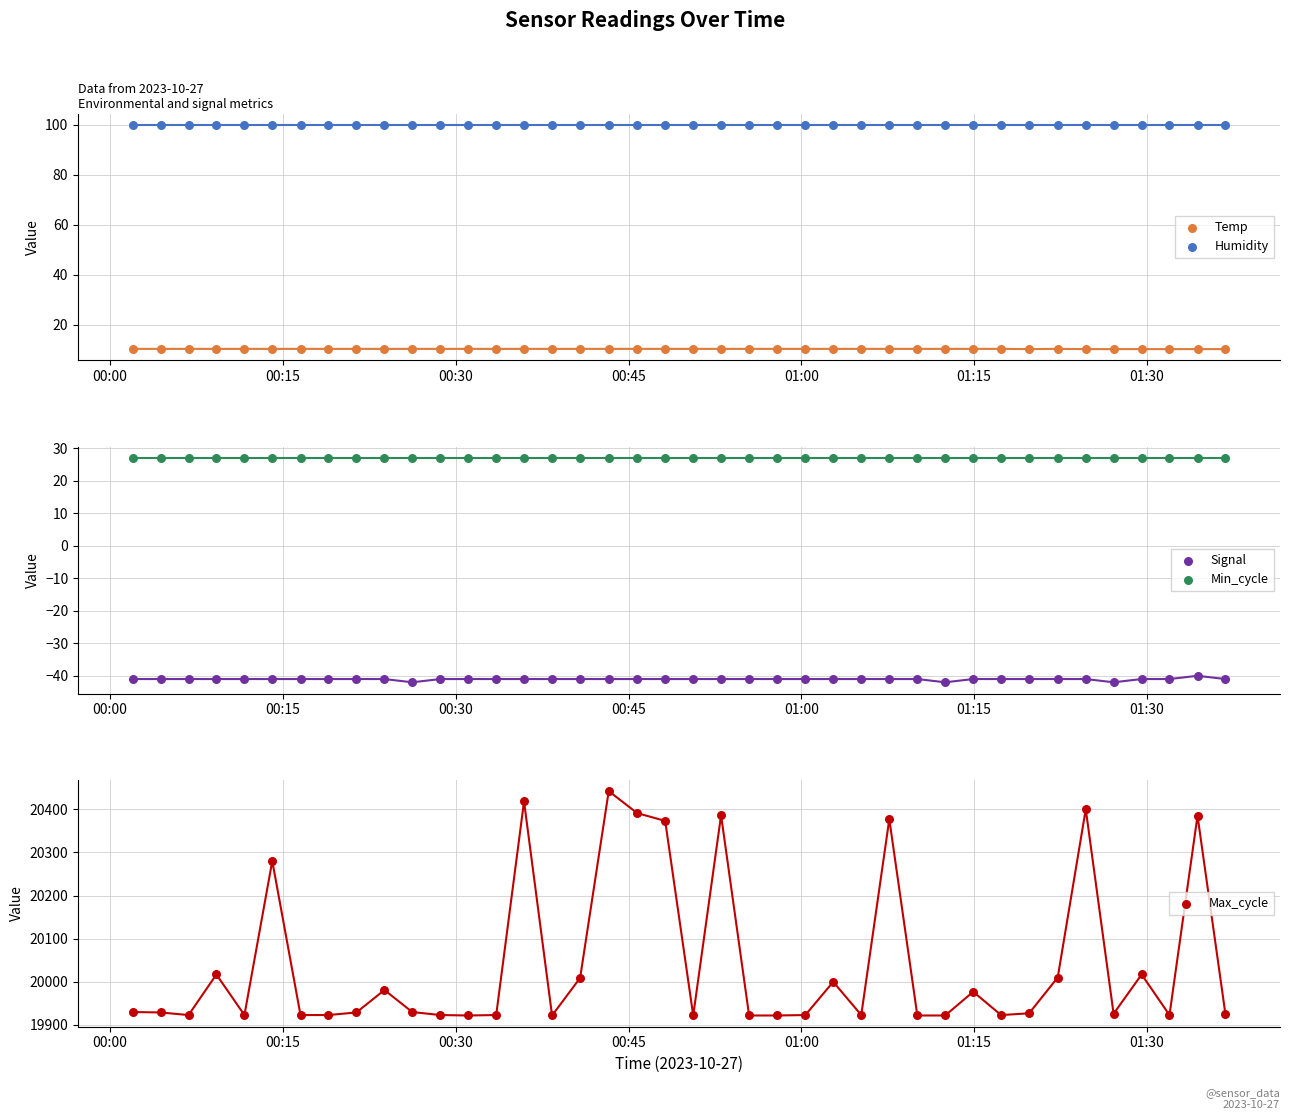

What are all the series names shown in the legend?

Temp, Humidity, Signal, Min_cycle, Max_cycle